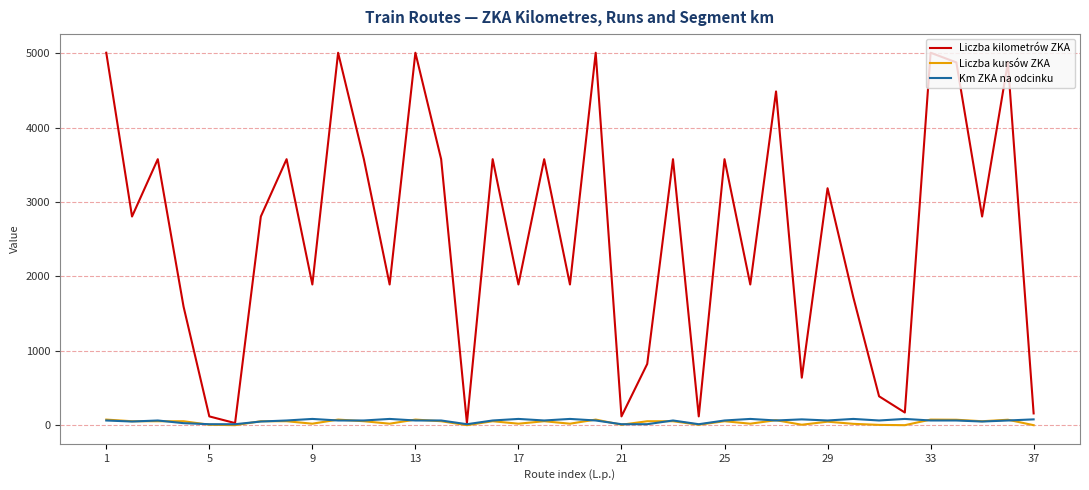

Which series has the largest range (max minus min)?

Liczba kilometrów ZKA